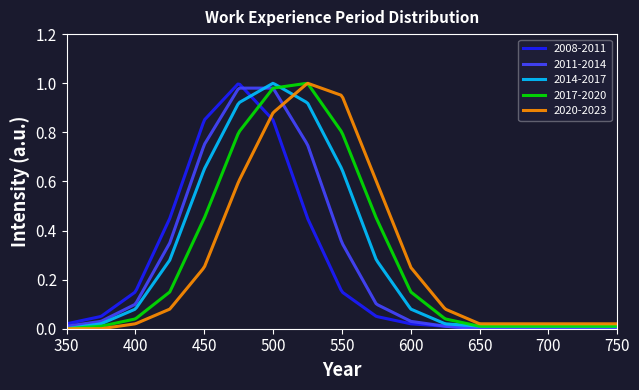

Does the chart display data point markers on the line(s)?

No